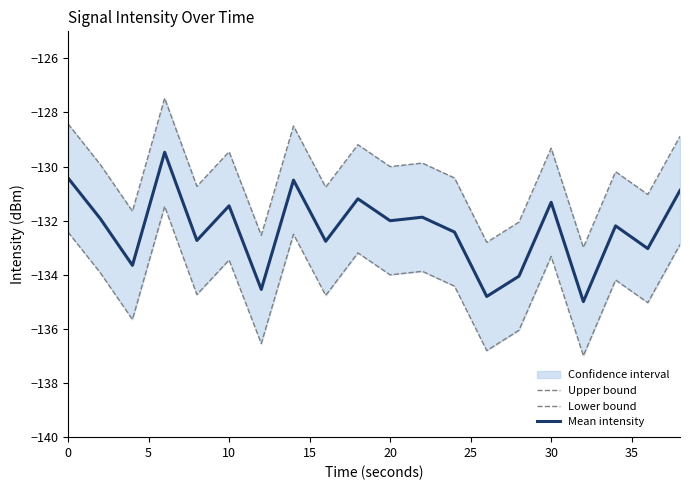

How many distinct data groups are displayed?

3